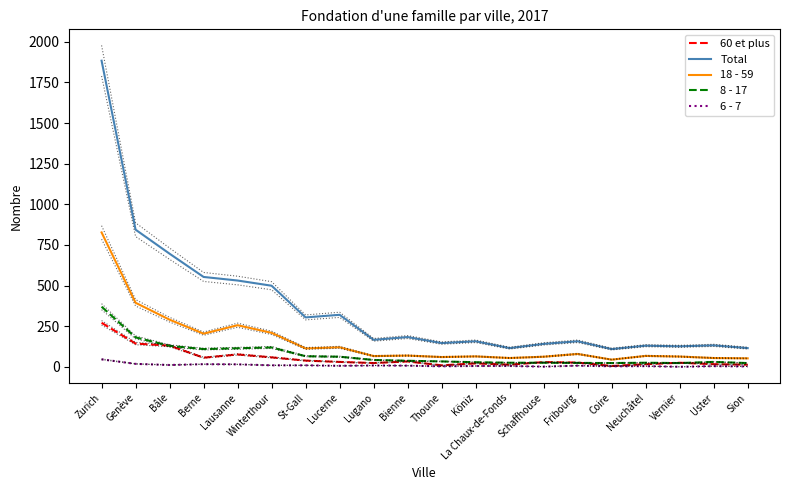

Reading left to right, what are all the values shown in this chart?

60 et plus: 271	143	130	56	76	58	38	30	23	33	9	21	13	29	26	5	16	25	16	13
Total: 1884	844	696	553	531	499	304	320	166	183	146	157	115	141	157	109	130	126	132	115
18 - 59: 827	394	290	204	256	209	113	120	66	69	60	64	54	62	79	44	67	63	54	52
8 - 17: 370	181	129	109	114	119	65	62	42	37	33	28	25	25	24	23	25	23	30	23
6 - 7: 46	18	11	16	15	9	9	6	8	7	3	5	5	1	7	3	4	0	4	2